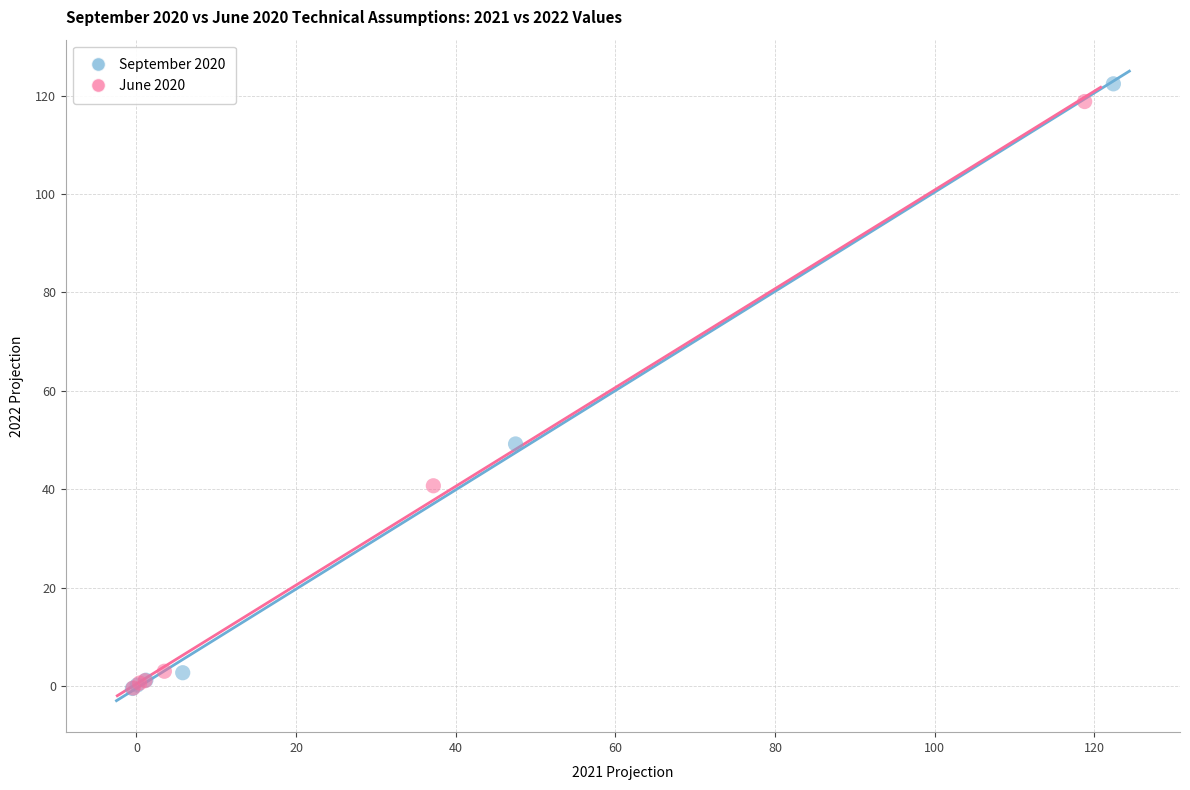

Which series has the largest Y range (max minus min)?

September 2020